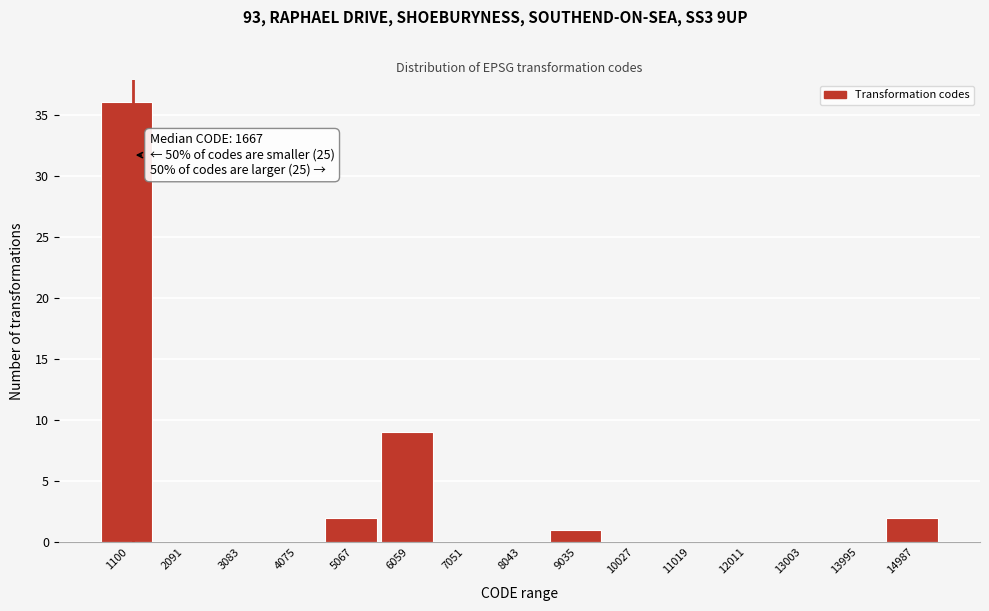

Reading left to right, transcribe all the data shown in this chart.

1100=36	2091=0	3083=0	4075=0	5067=2	6059=9	7051=0	8043=0	9035=1	10027=0	11019=0	12011=0	13003=0	13995=0	14987=2